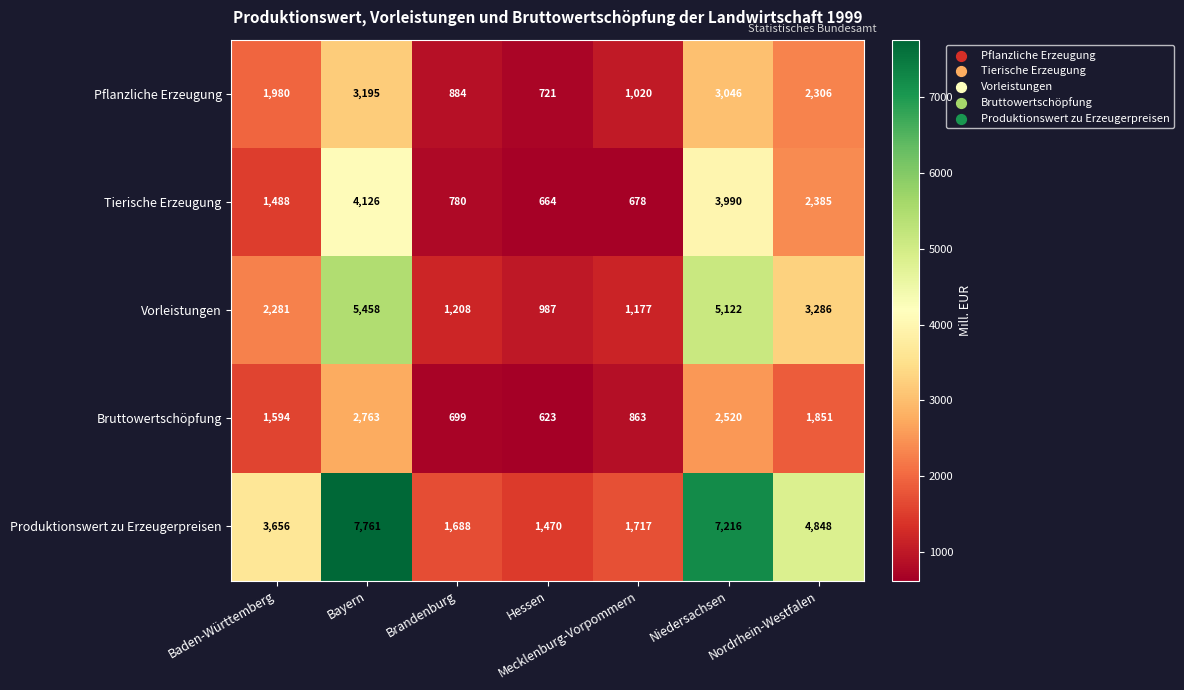

What is the average value of the Vorleistungen series?

2788